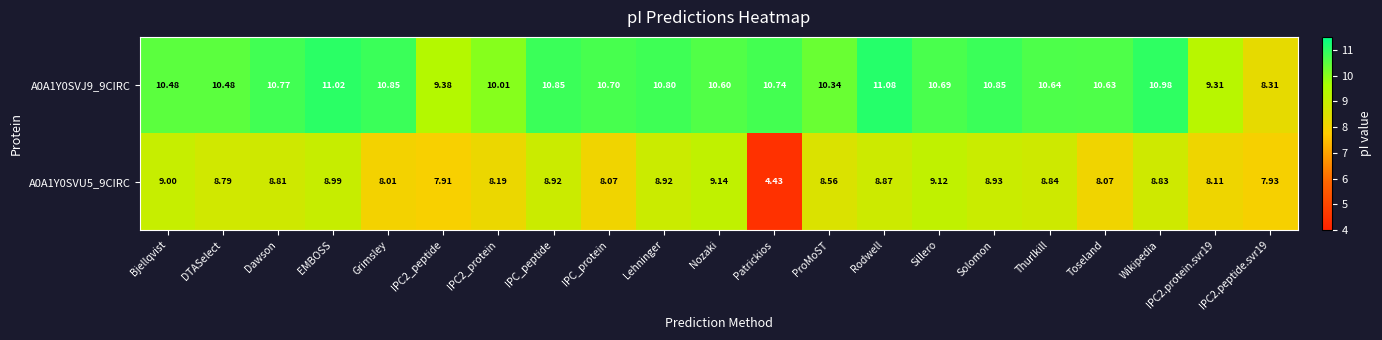

Rank the series by their maximum value, from highest to lowest.

A0A1Y0SVJ9_9CIRC, A0A1Y0SVU5_9CIRC